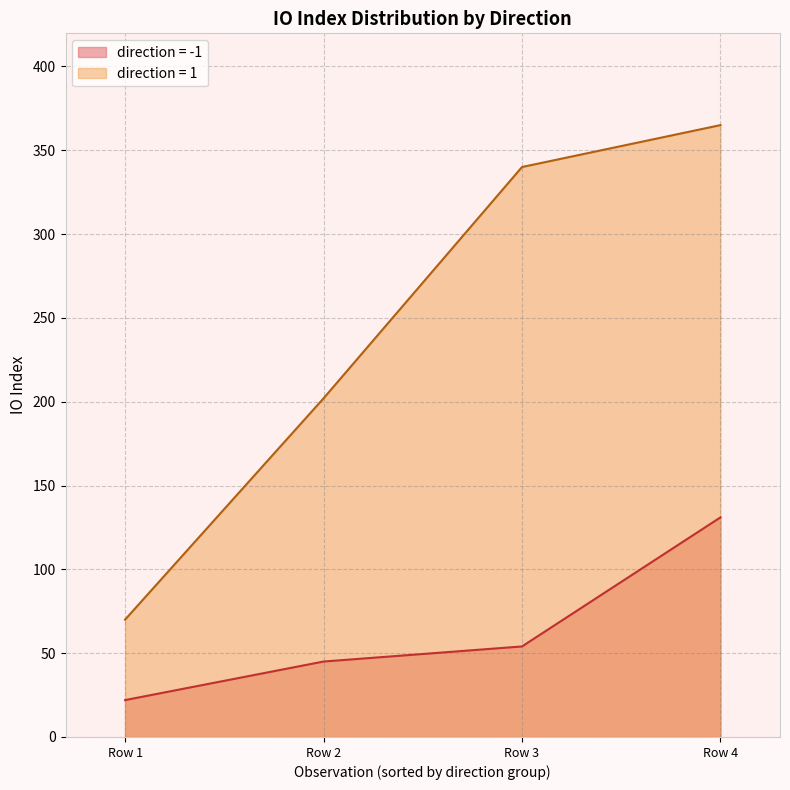

List the series in order of their overall mean, highest first.

direction = 1, direction = -1